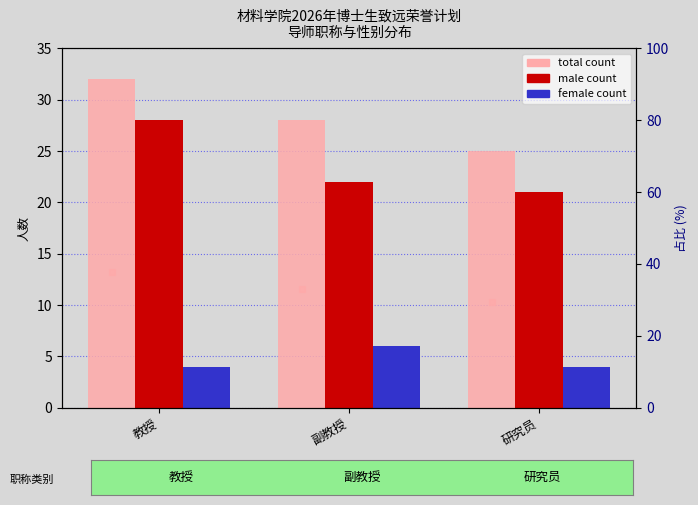

What is the approximate value of female count at 研究员?

4.0